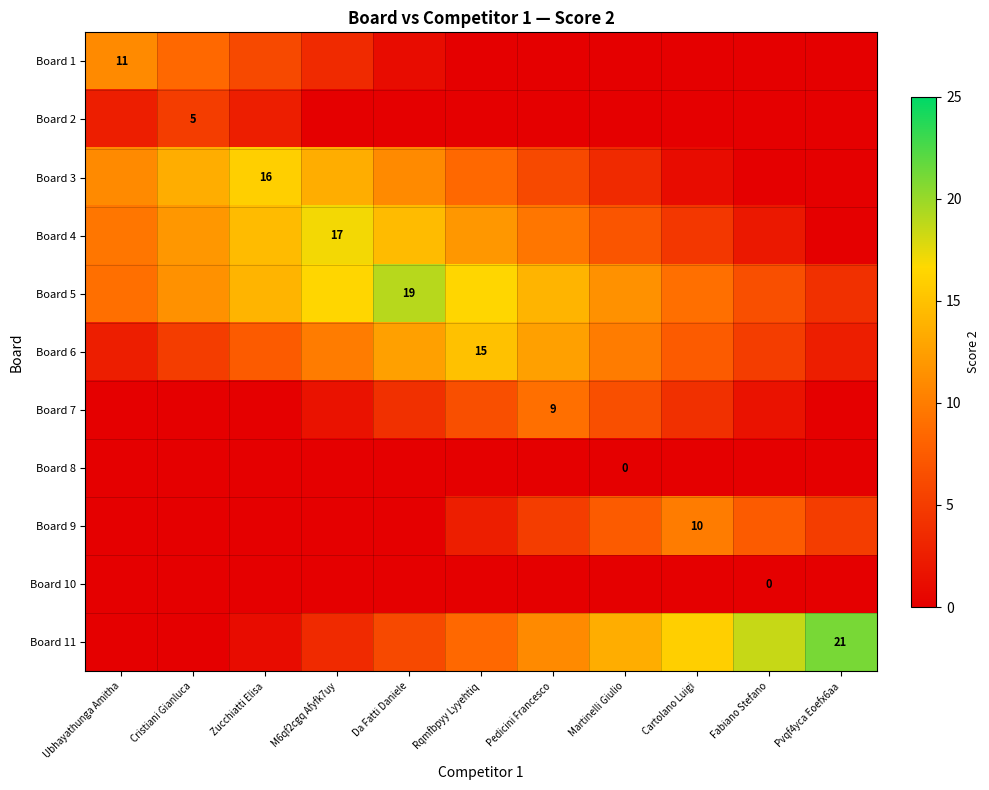

List the labels in order of Board 3 value, largest first.

Zucchiatti Elisa, Cristiani Gianluca, M6qf2cgq Afyfk7uy, Ubhayathunga Amitha, Da Fatti Daniele, Rqmfbpyy Lyyehtiq, Pedicini Francesco, Martinelli Giulio, Cartolano Luigi, Fabiano Stefano, Pvqf4yca Eoefx6aa